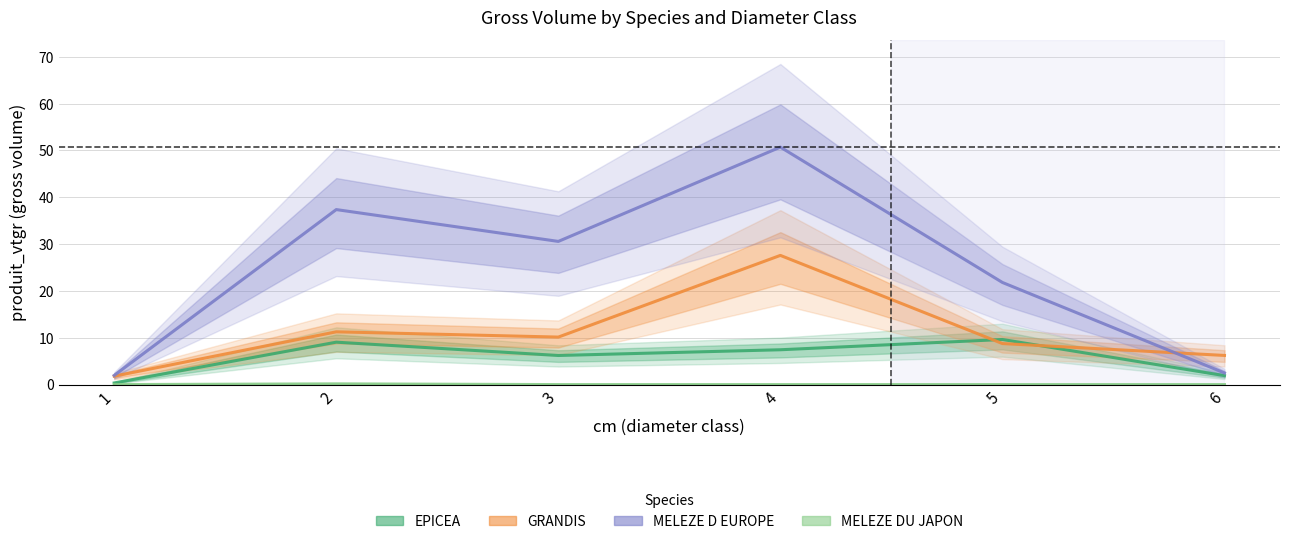

At which category does the chart reach its minimum across all series?

1